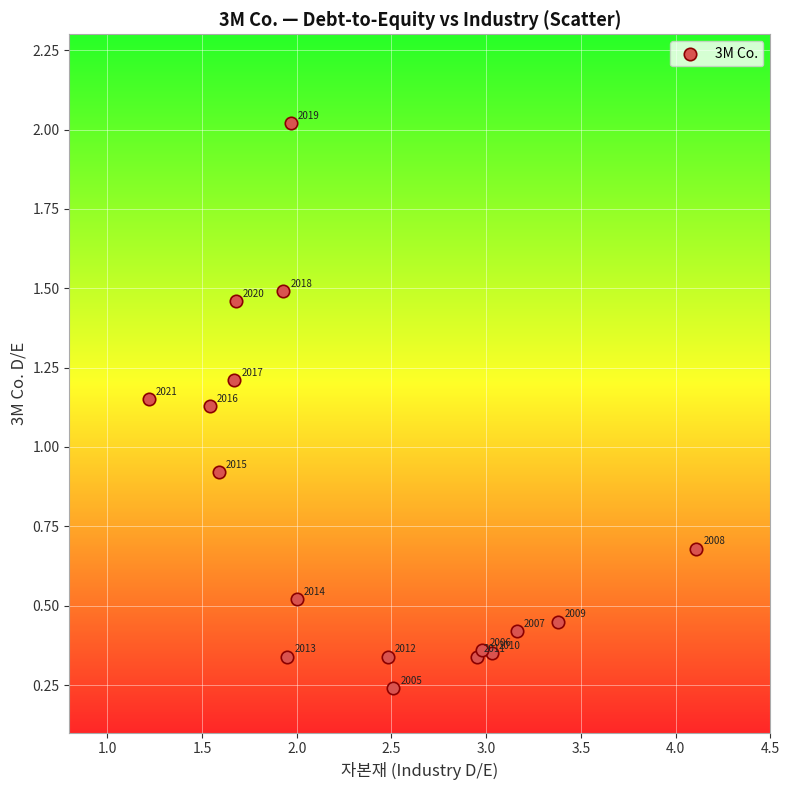

What Y value in the scatter plot is closest to 1?

0.9